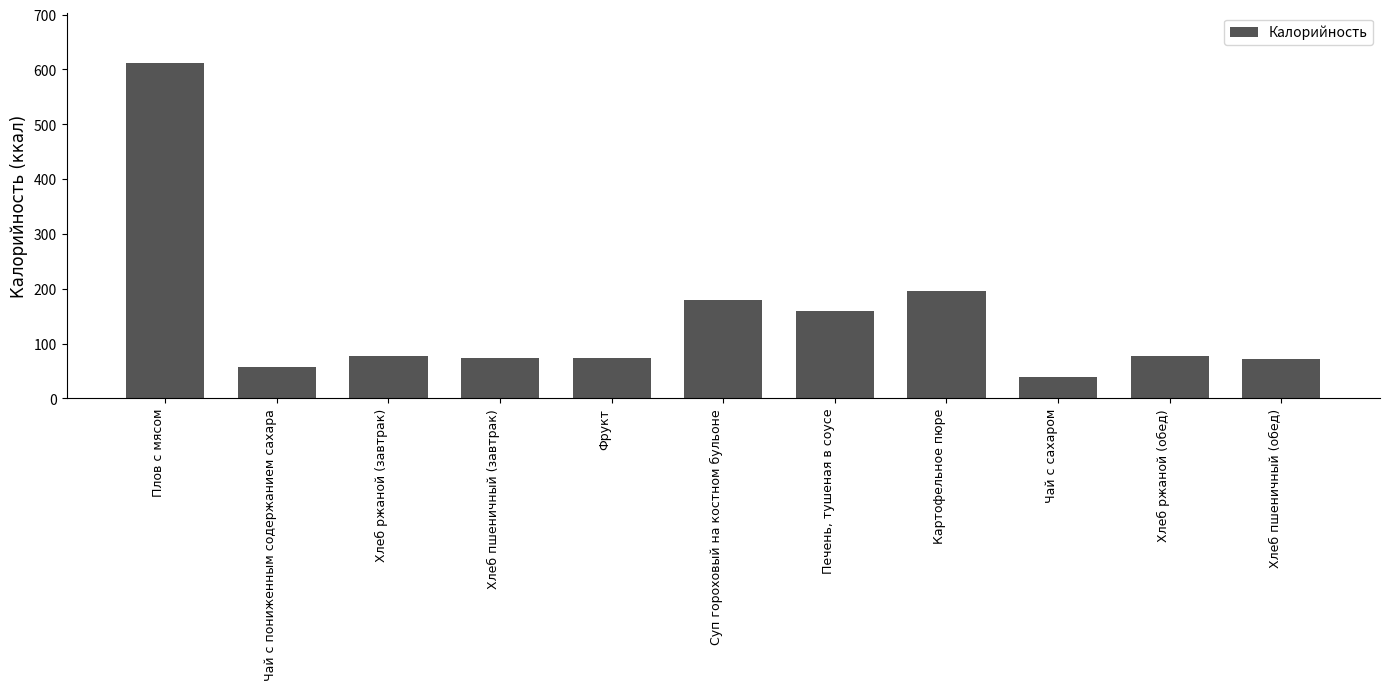

What is the label of the 1st bar from the right?

Хлеб пшеничный (обед)